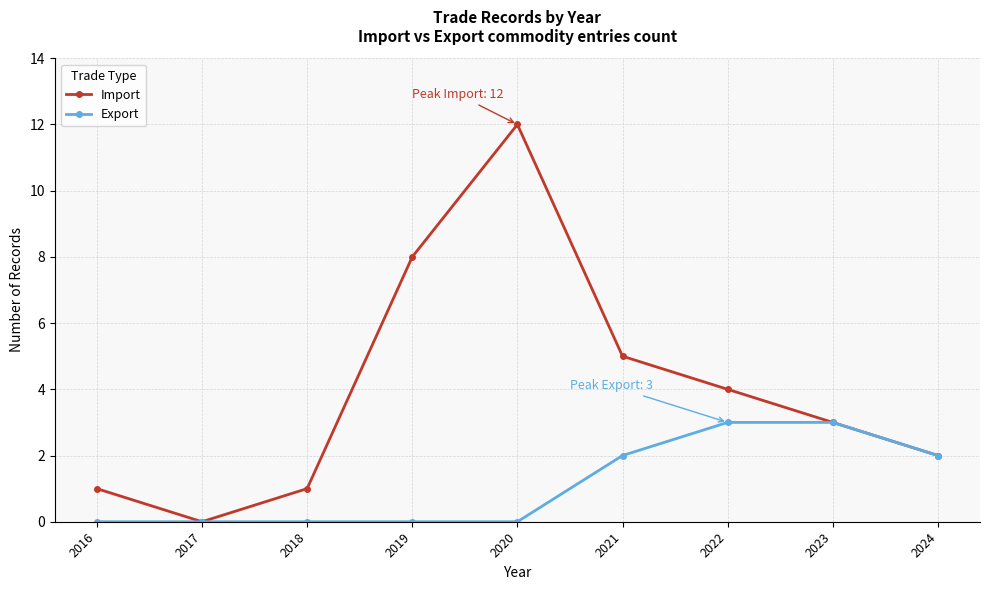

At which category does Import reach its first local peak?

2020